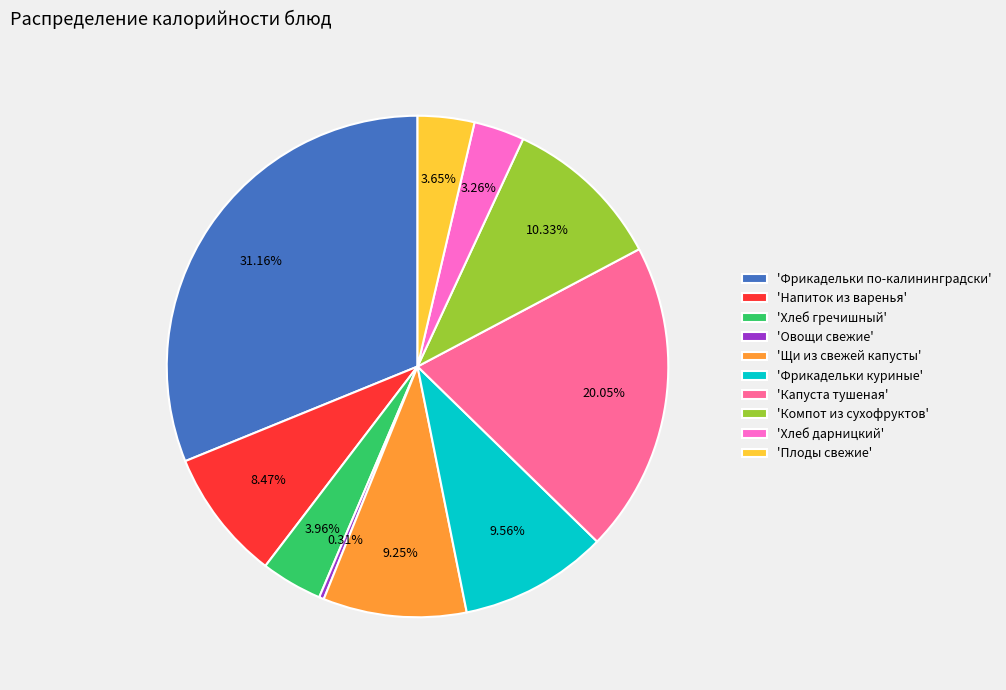

Which slice is the smallest?

'Овощи свежие'